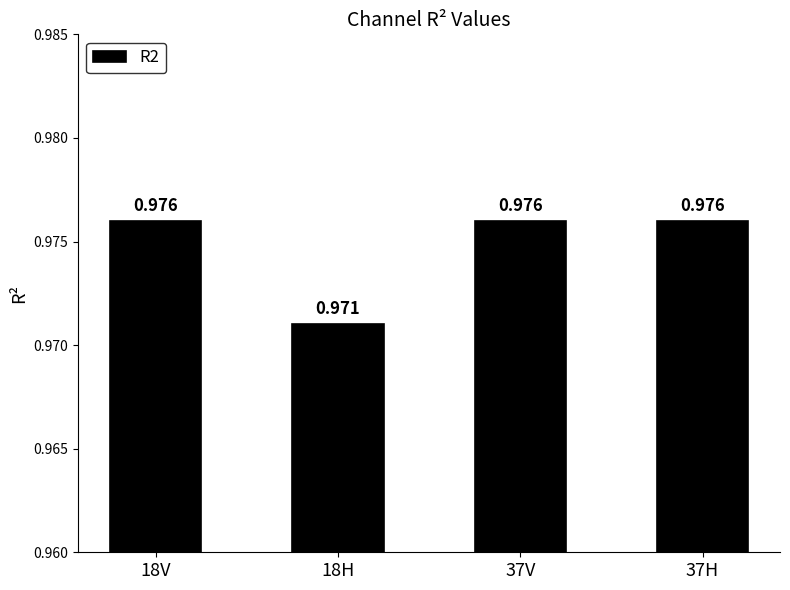

Rank the categories by value from lowest to highest.

18H, 18V, 37V, 37H